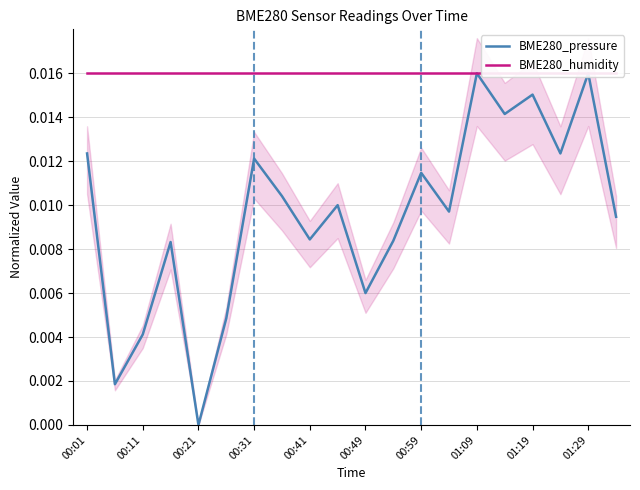

True or false: BME280_humidity and BME280_pressure intersect in this chart.

False